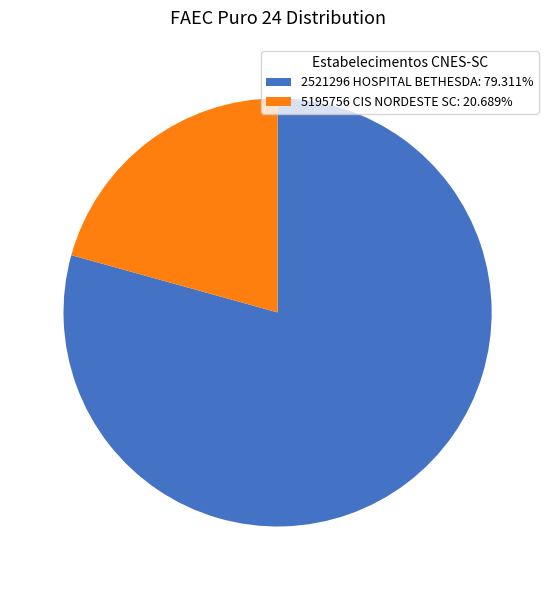

What is the smallest slice in the pie chart?

5195756 CIS NORDESTE SC